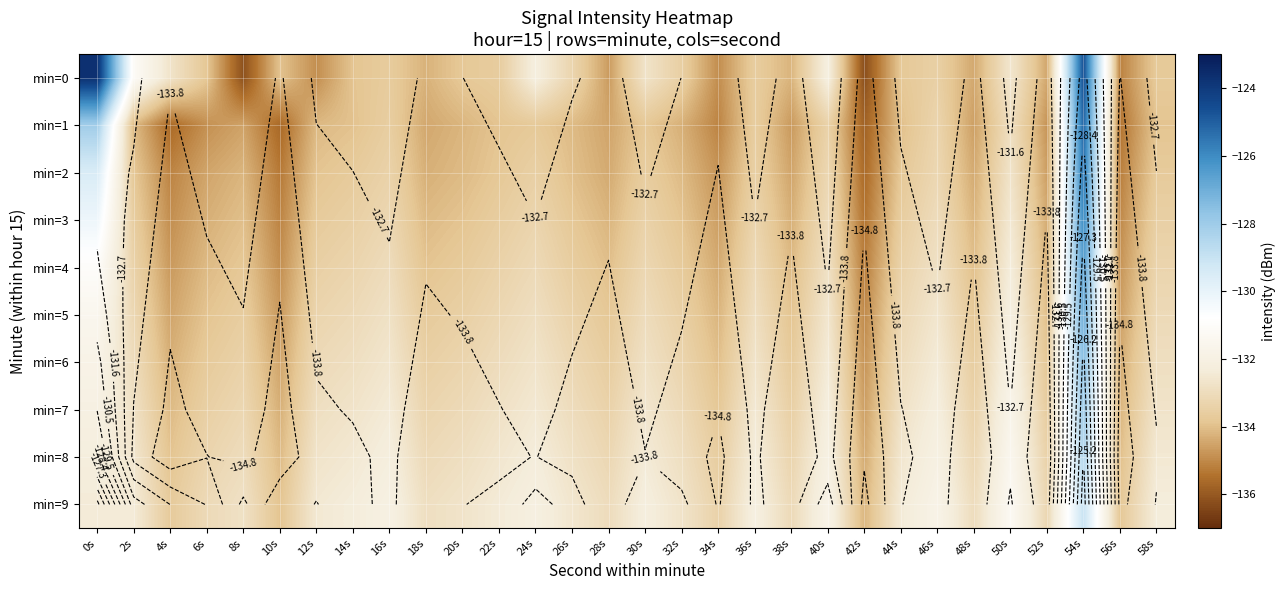

True or false: min=8 has a value of -30.2 at 36s.

False